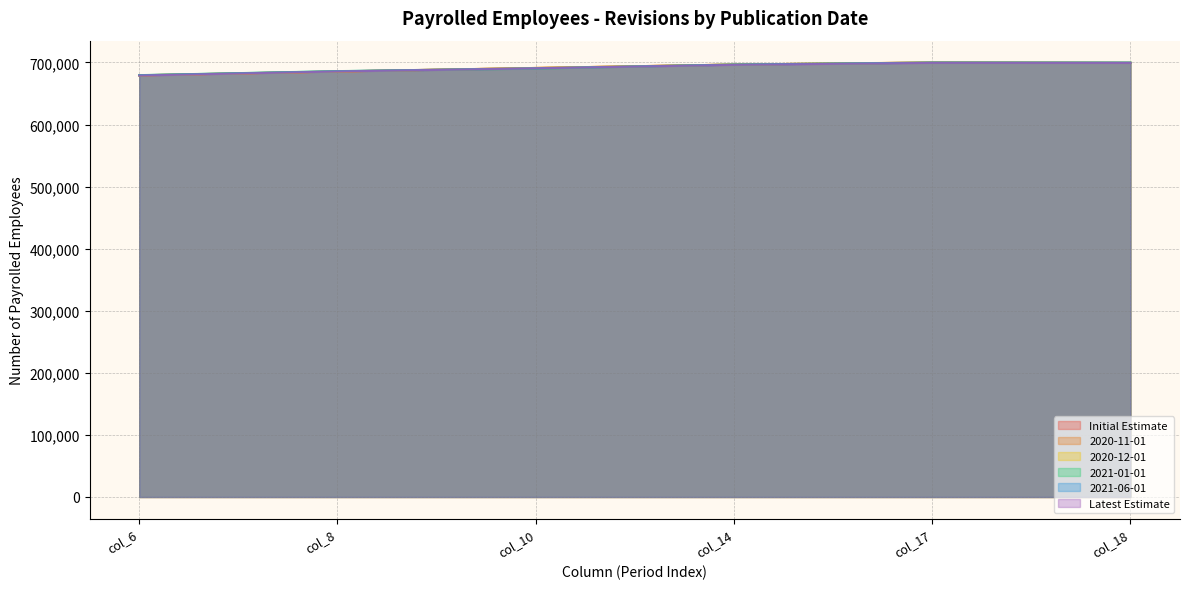

List the labels in order of Initial Estimate value, smallest first.

col_6, col_8, col_10, col_14, col_18, col_17